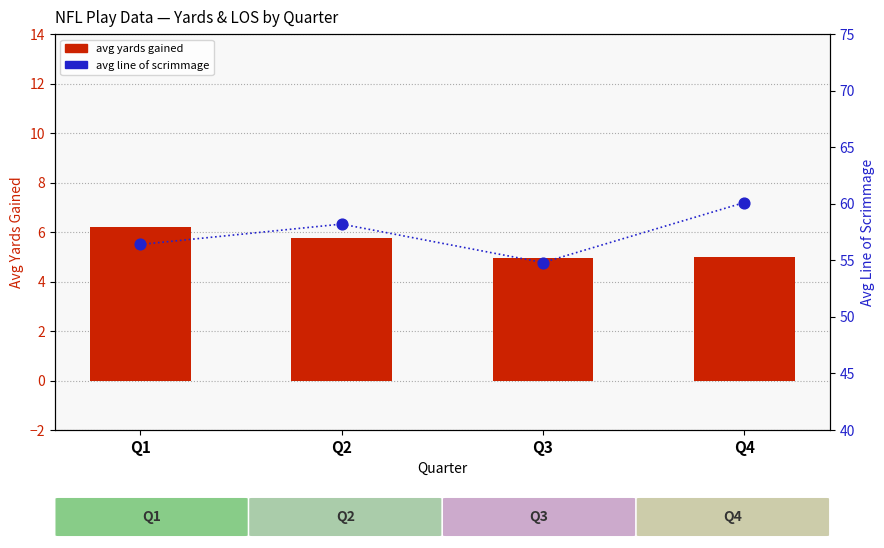

Which series contains the highest Y value?

avg line of scrimmage